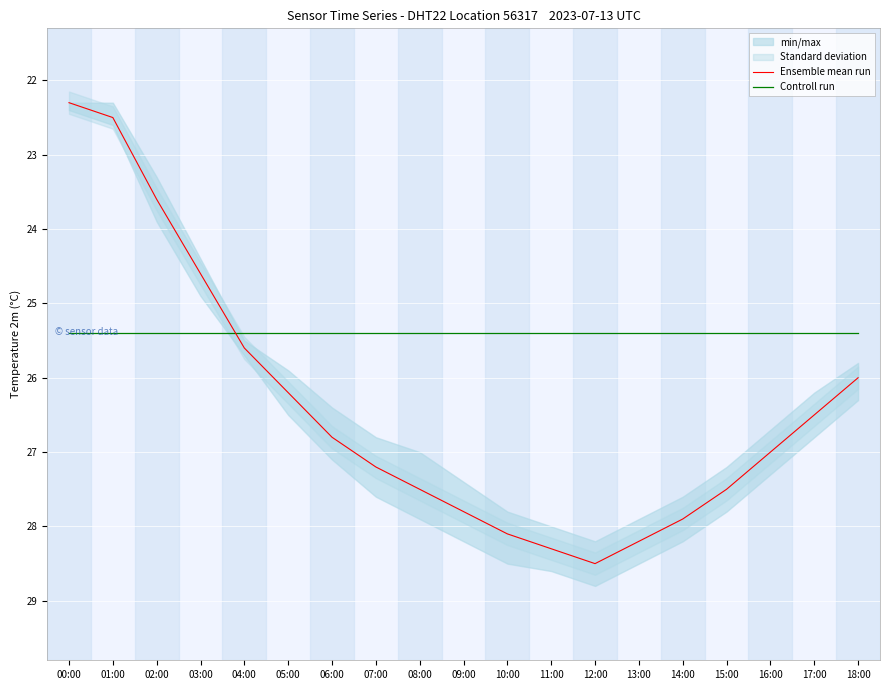

At which label is Controll run closest to 25?

00:00